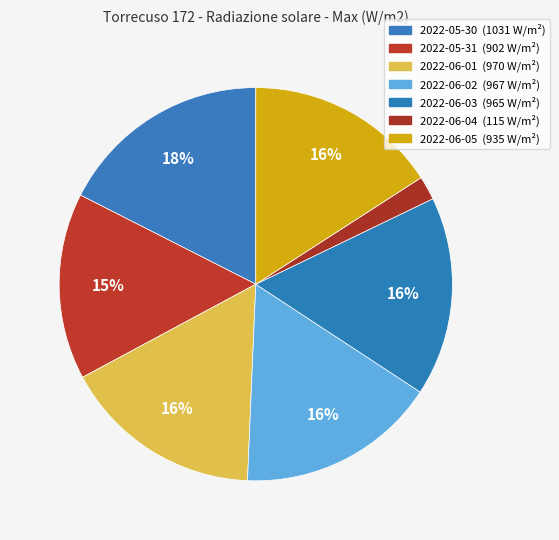

What is the change in value from 2022-06-01 to 2022-06-02?

-3